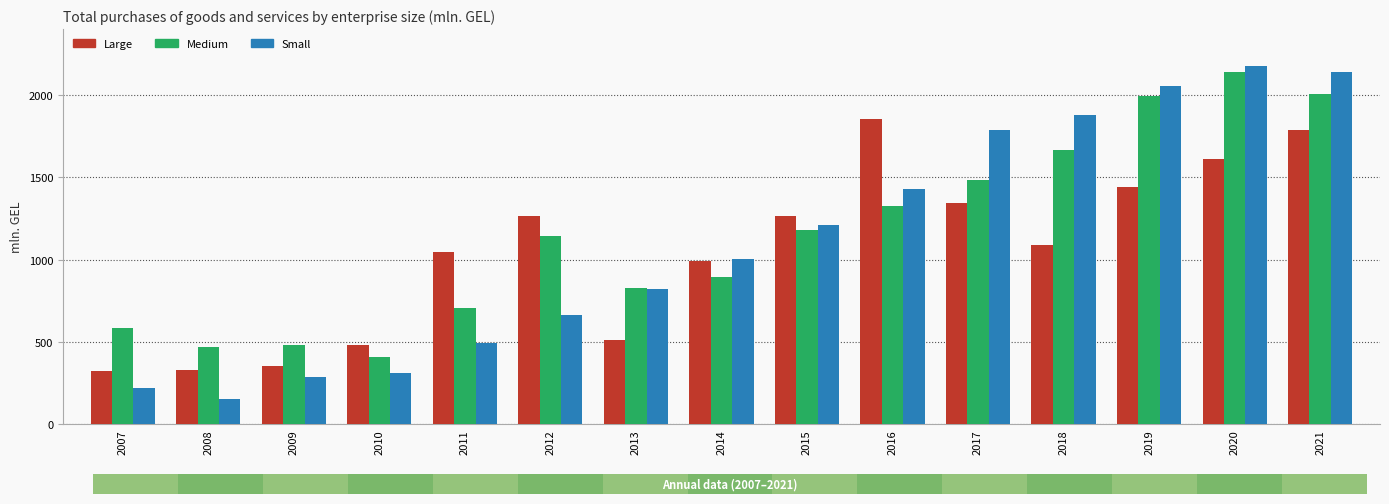

True or false: Medium has a value of 407.8 at 2010.

True